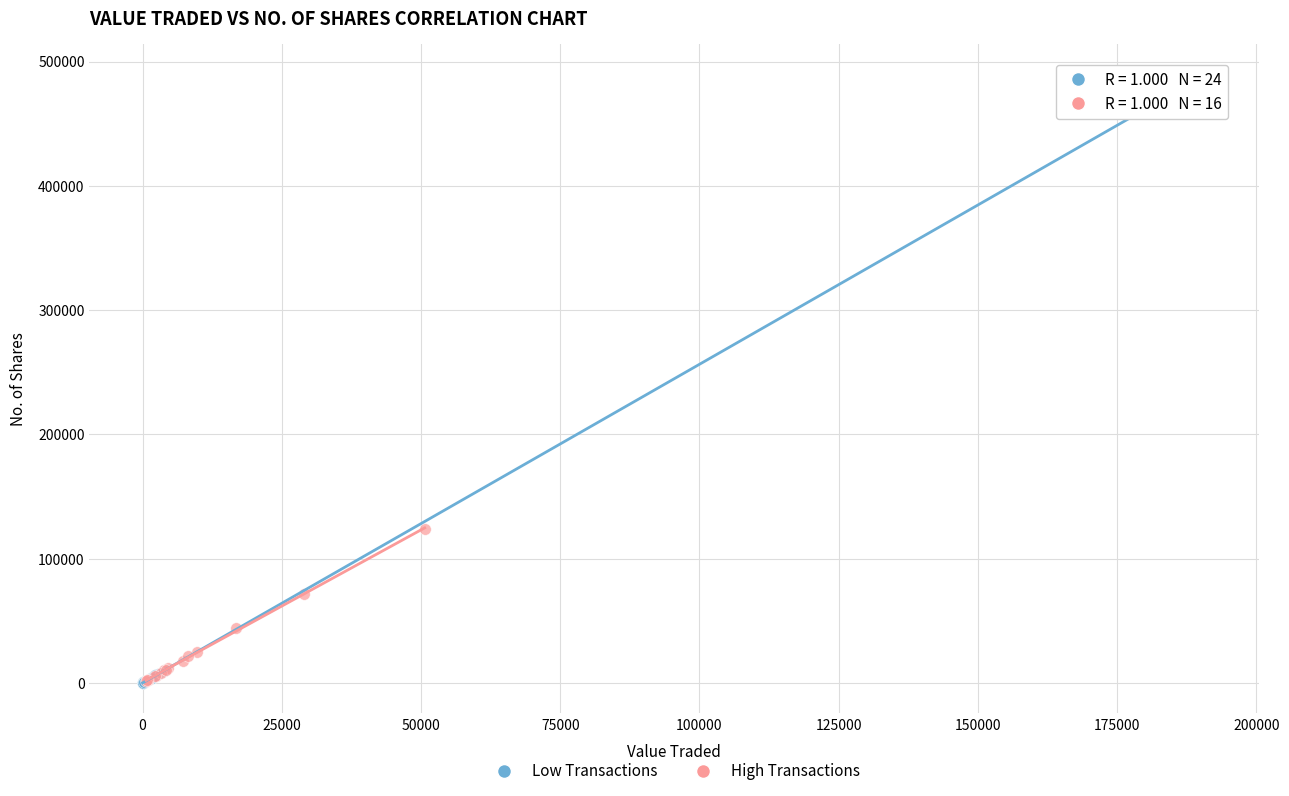

Which series contains the highest Y value?

Low Transactions